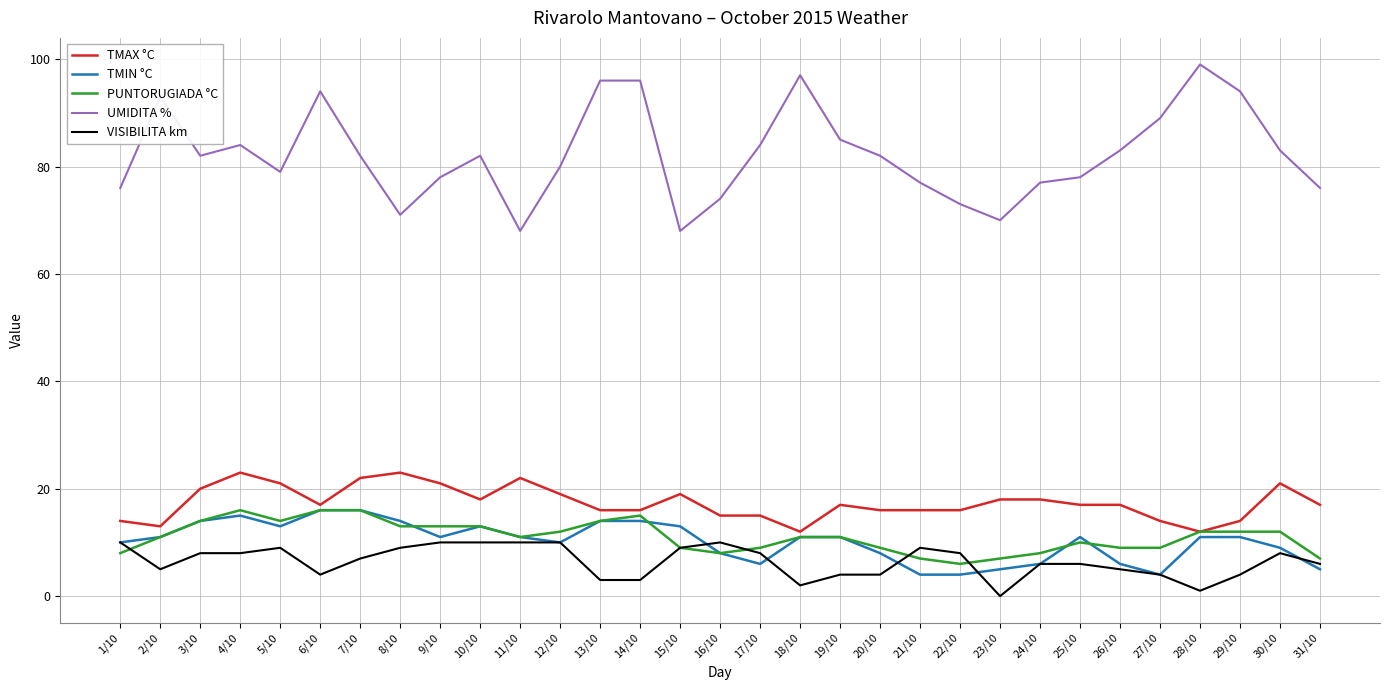

At which category does PUNTORUGIADA °C reach its first local valley?

5/10